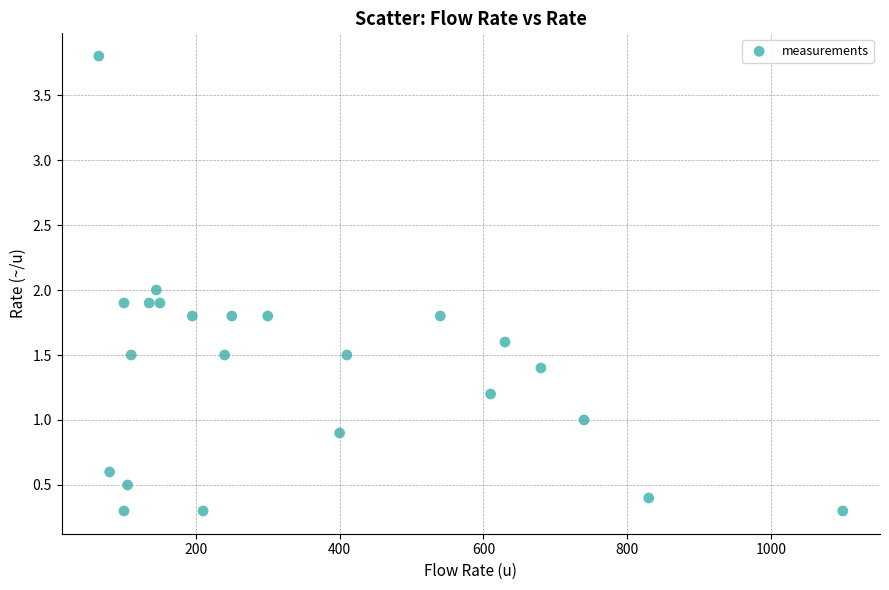

What is the range of Y values (max minus min)?

3.5